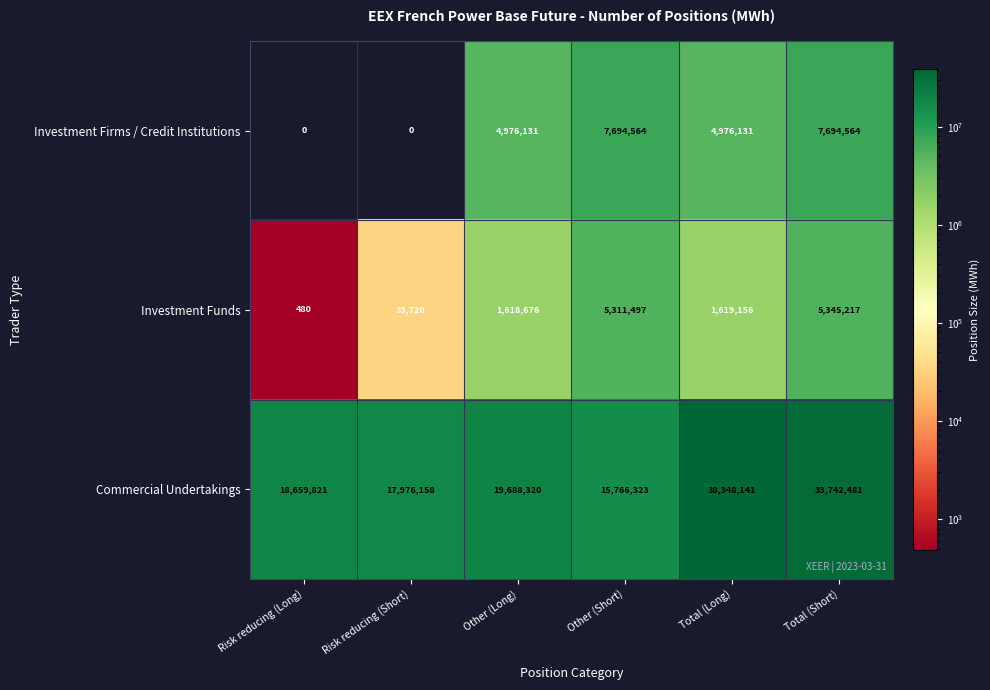

Reading left to right, what are all the values shown in this chart?

Investment Firms / Credit Institutions: 0	0	4976131	7694564	4976131	7694564
Investment Funds: 480	33720	1618676	5311497	1619156	5345217
Commercial Undertakings: 18659821	17976158	19688320	15766323	38348141	33742481